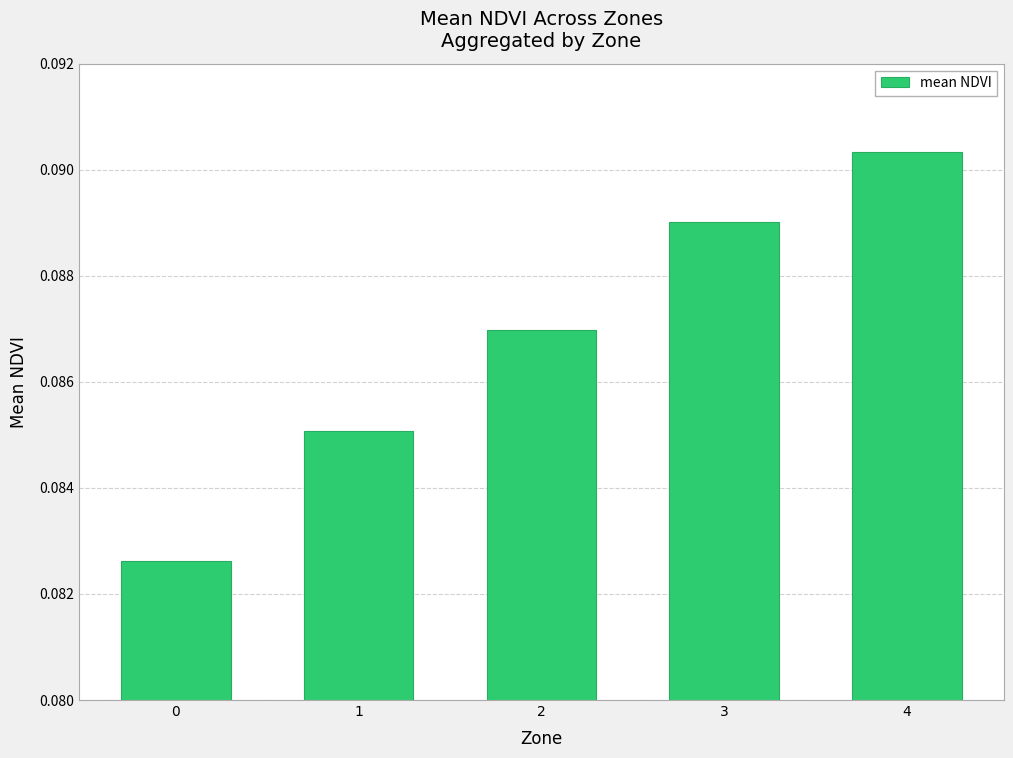

Is it true that the value at 0 is 0.0?

False